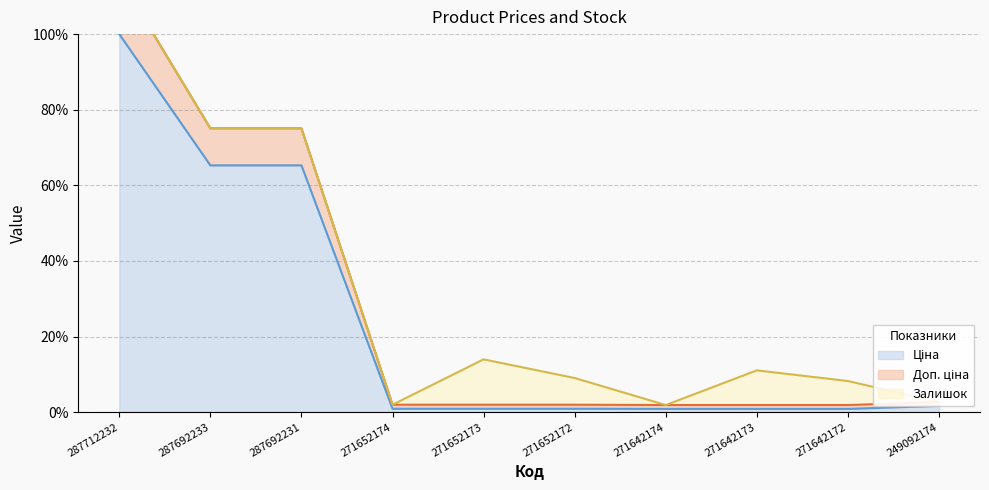

What is the average value of the Доп. ціна series?

0.3